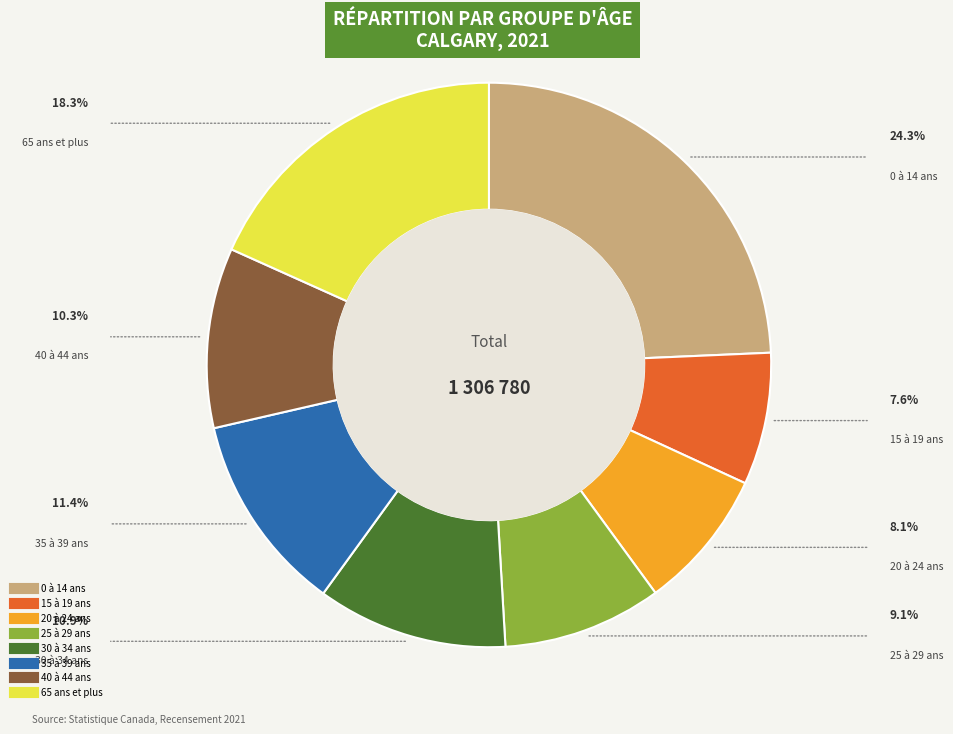

Is the sum of 25 à 29 ans and 65 ans et plus greater than half?

No